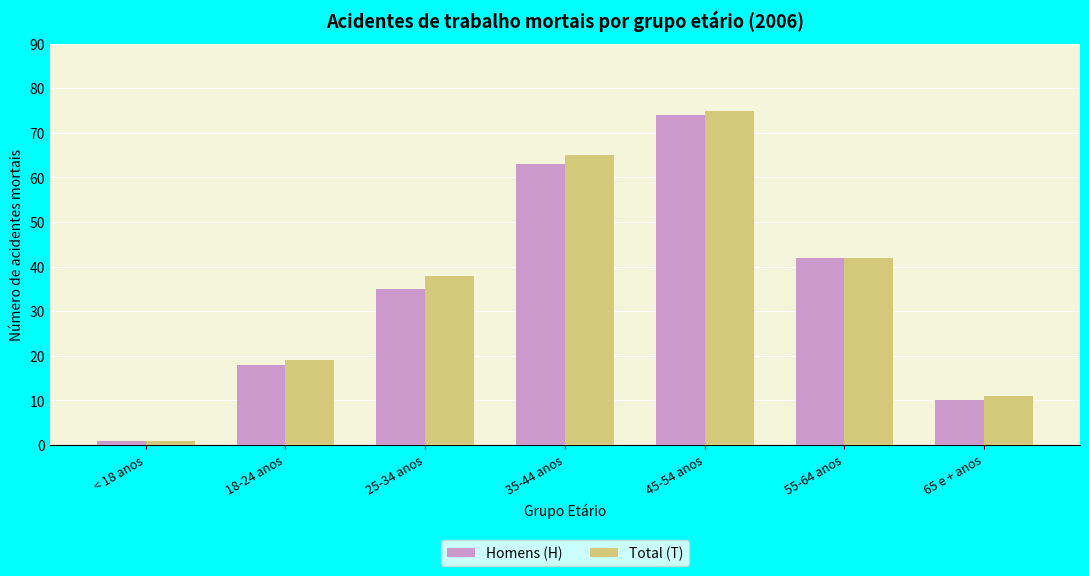

What is the label of the 1st bar from the left?

< 18 anos